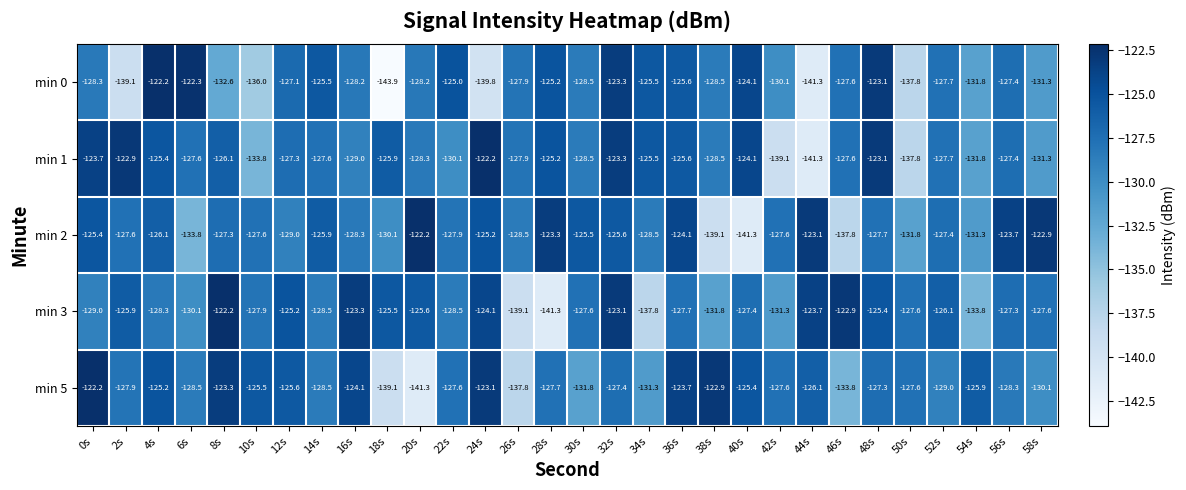

Where is min 5 nearest to the value -131?

34s